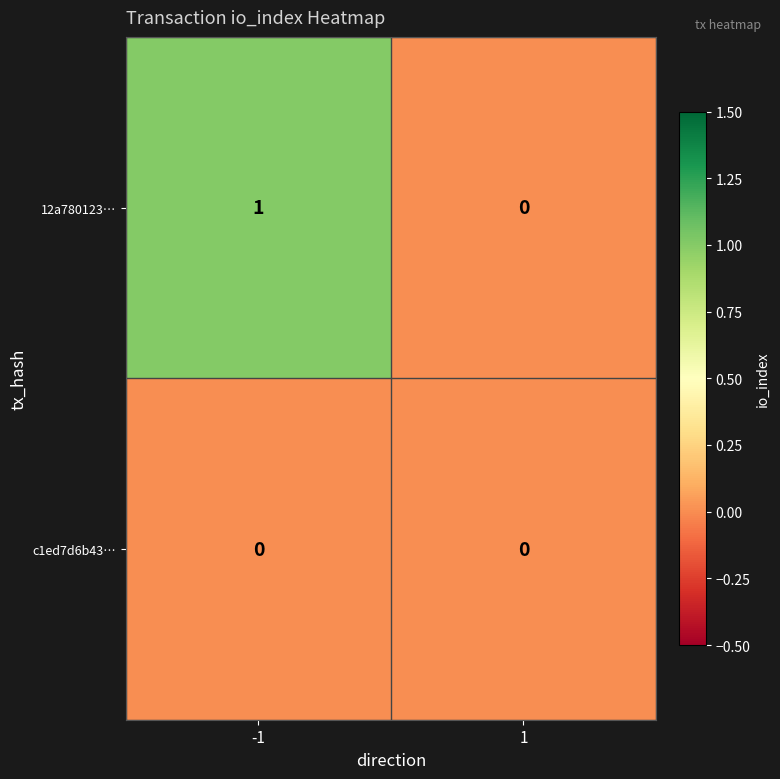

Which series has the largest total across all categories?

12a780123…